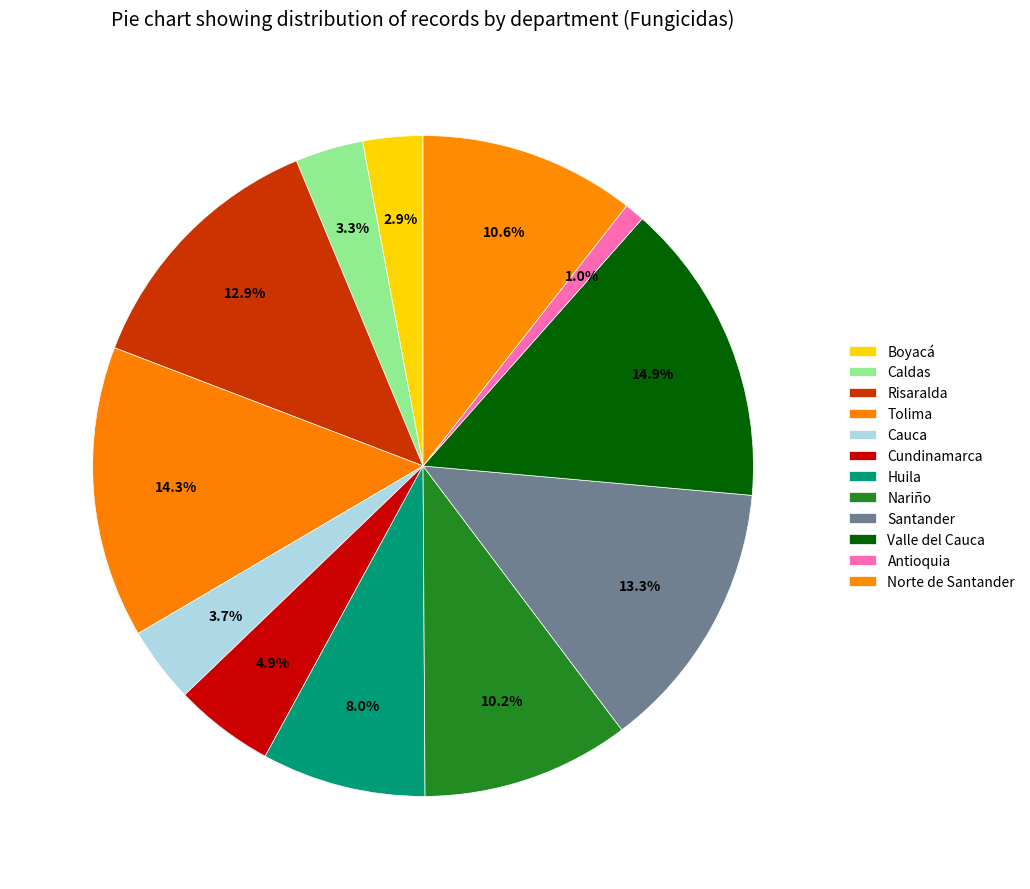

Count the number of slices in the pie.

12